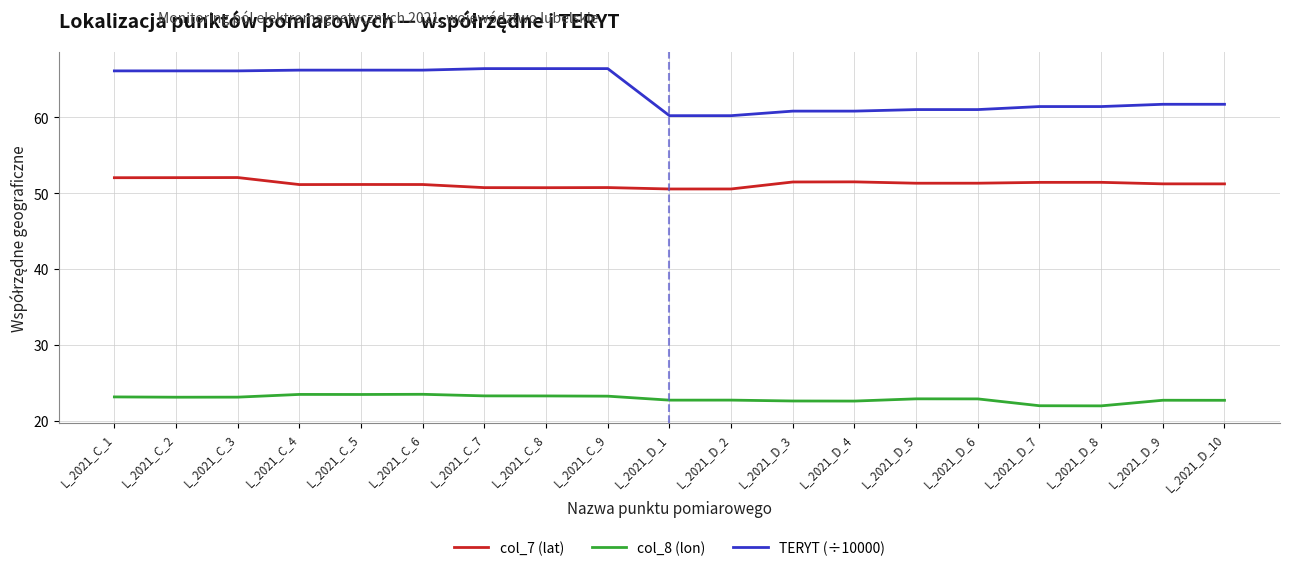

List the series in order of their peak value, lowest first.

col_8 (lon), col_7 (lat), TERYT (÷10000)